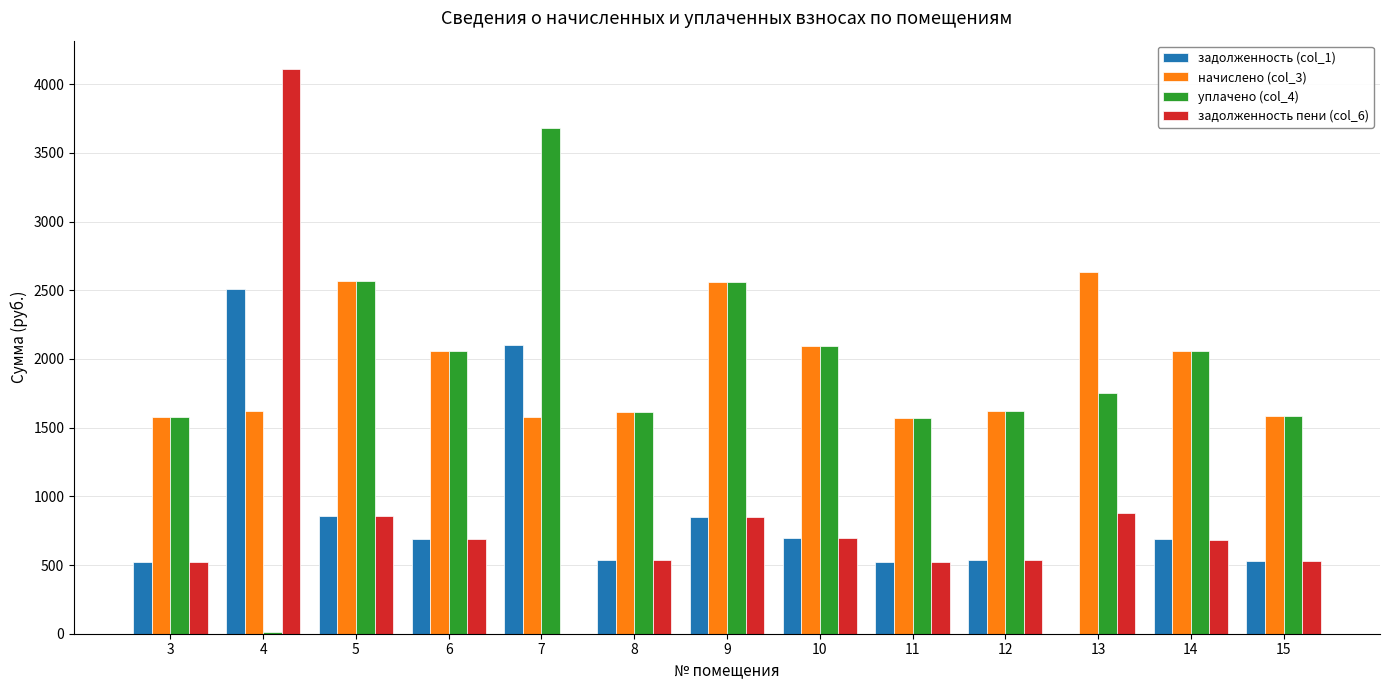

The value of задолженность пени (col_6) at 3 is 524.8. True or false?

True